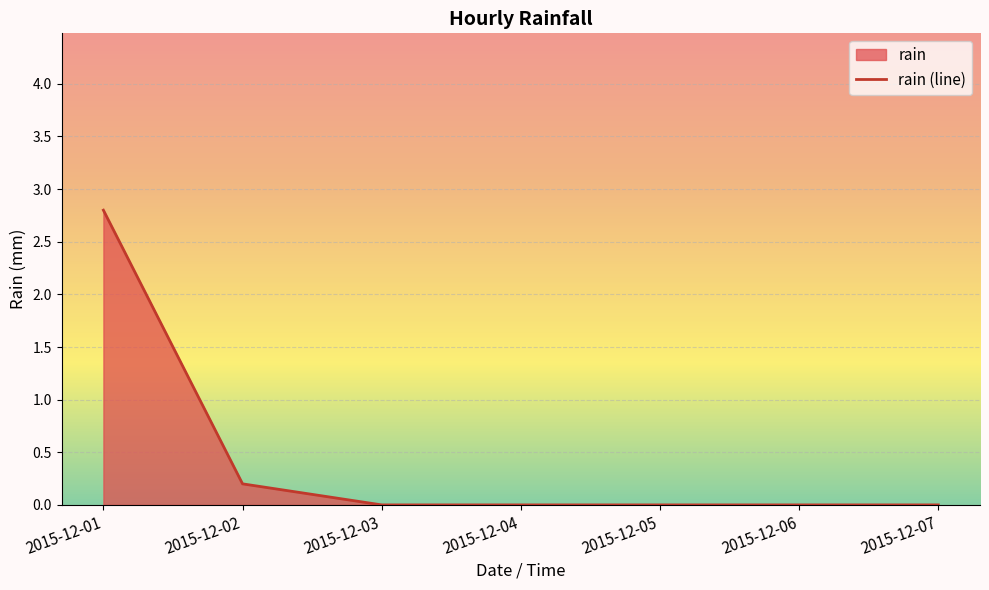

What is the value of the 1st point from the left?

2.8